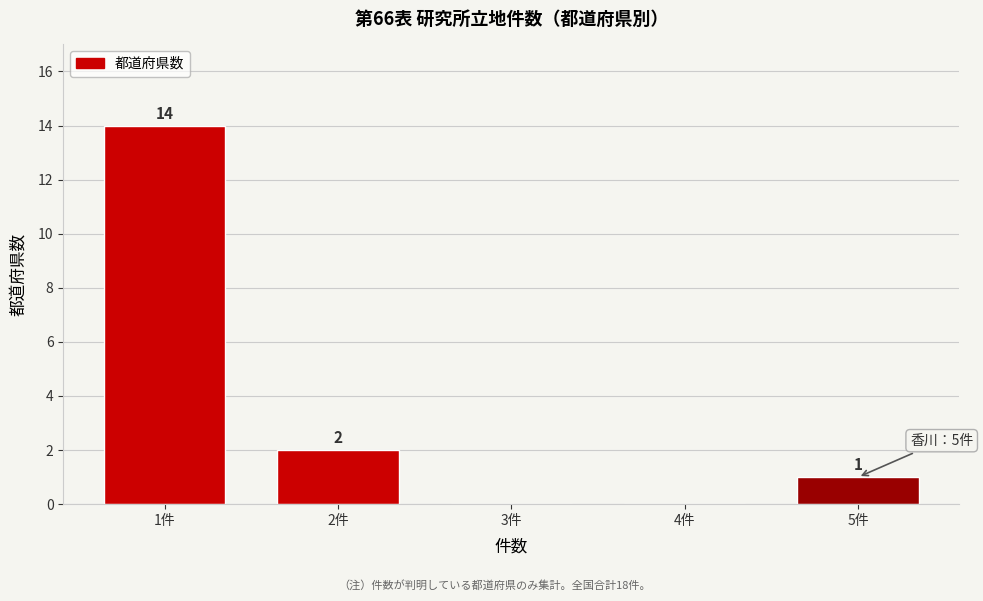

Reading right to left, transcribe all the data shown in this chart.

5件=1	4件=0	3件=0	2件=2	1件=14